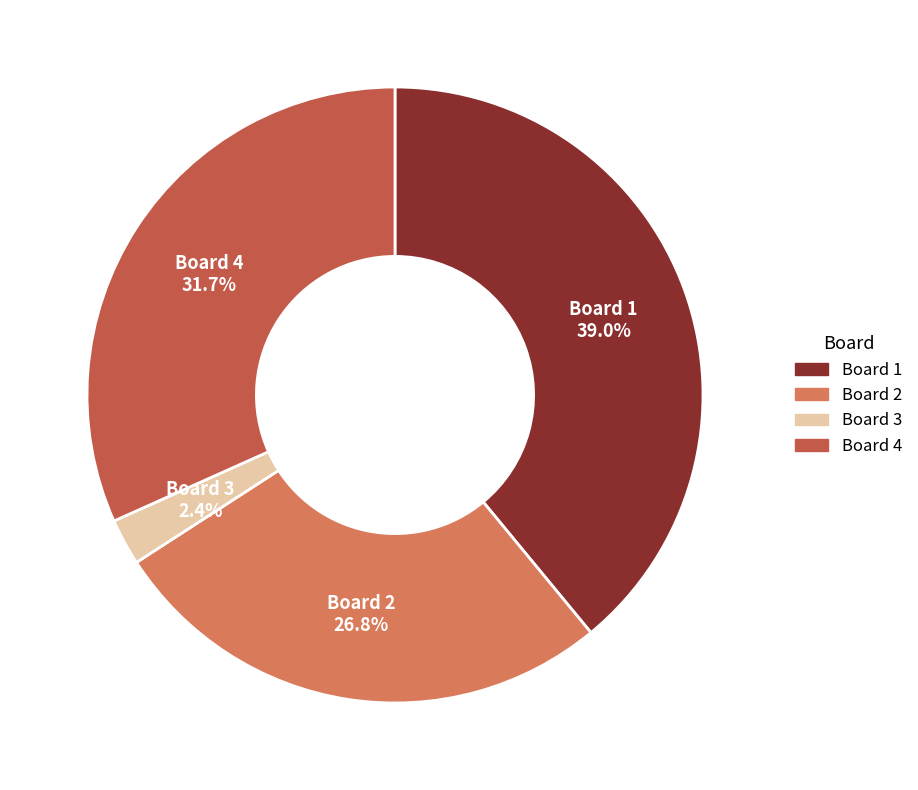

Does any single category account for the majority?

No